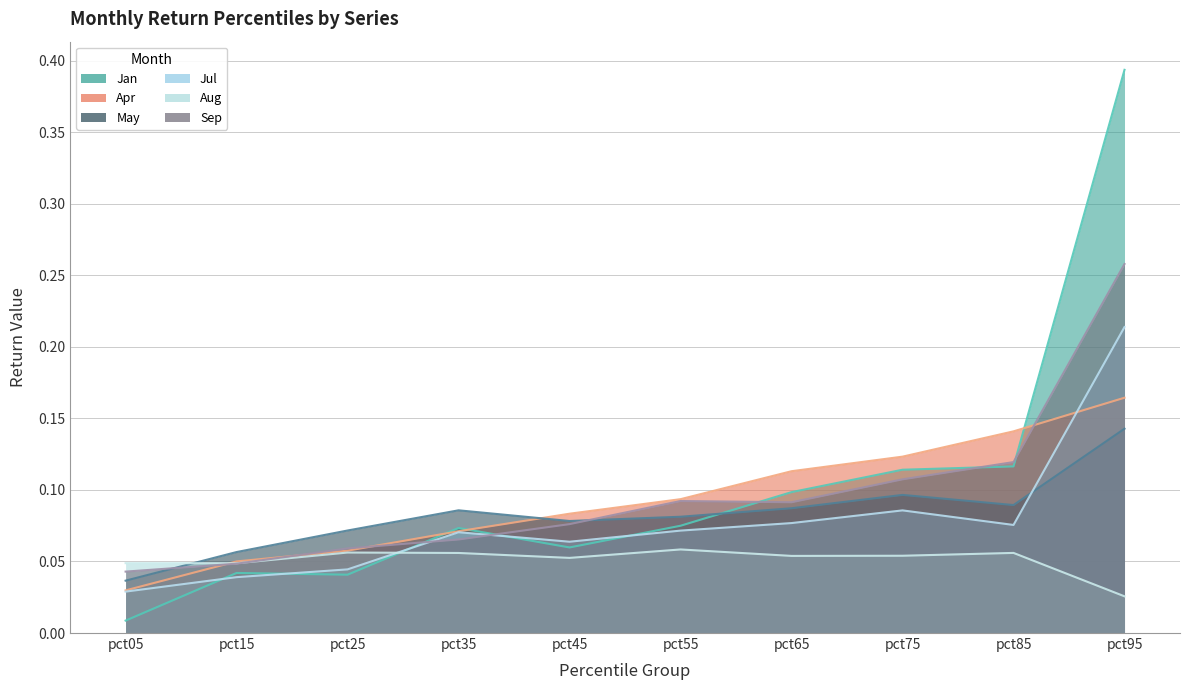

At which label does Aug reach its peak?

pct55